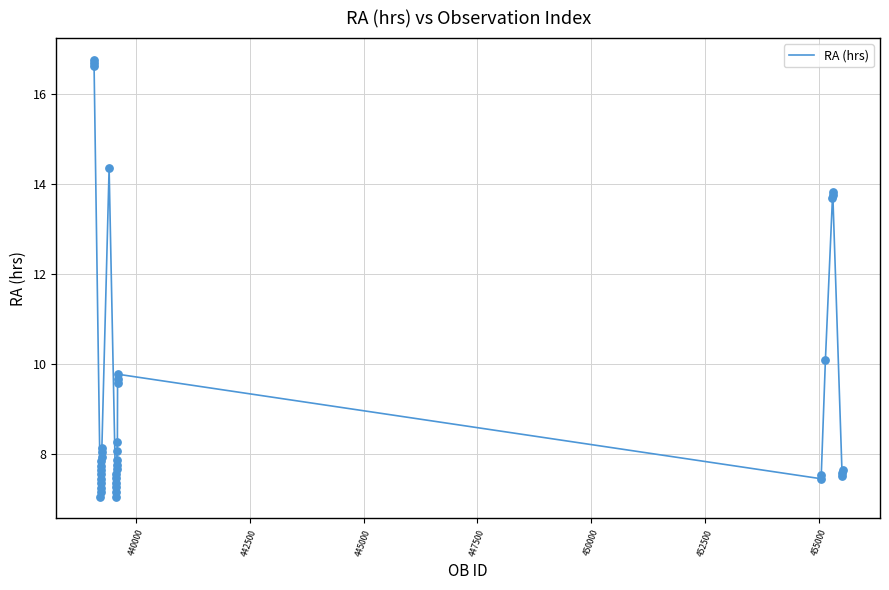

What is the difference between the maximum and minimum values?

9.7